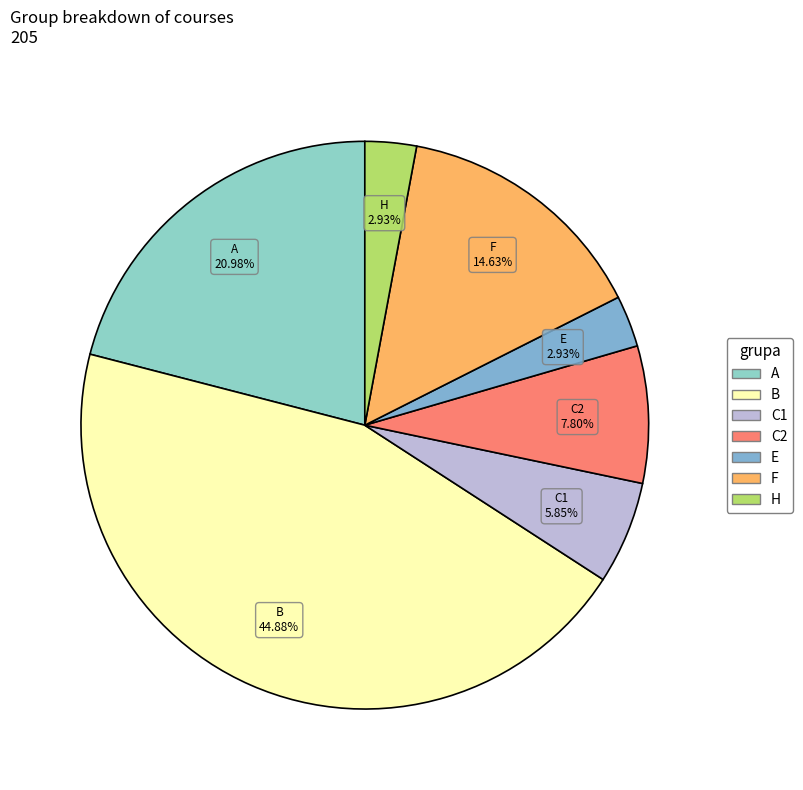

Which category has the biggest portion of the pie?

B